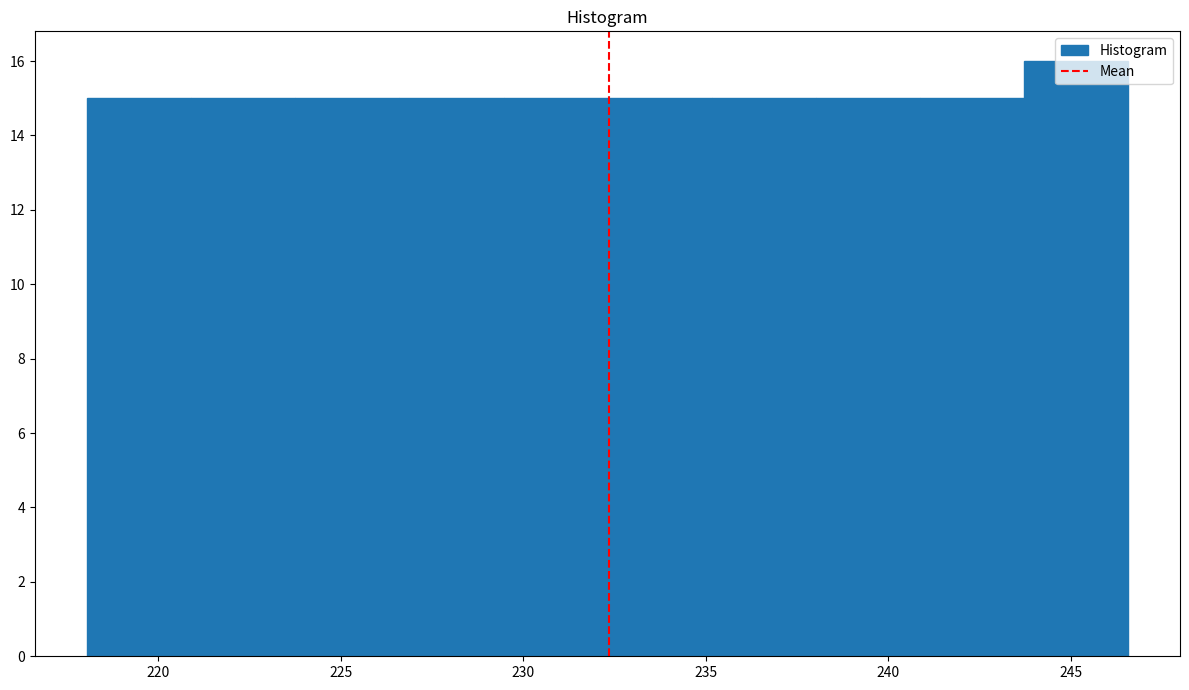

Reading left to right, transcribe this chart: for each bar, give the range it covers on the x-axis and its height. Neither the bar edges nor the heights are printed on the chart, so give them approximately, as read against the axes.

218.0 to 221.0: 15
221.0 to 224.0: 15
224.0 to 226.5: 15
226.5 to 229.5: 15
229.5 to 232.5: 15
232.5 to 235.0: 15
235.0 to 238.0: 15
238.0 to 241.0: 15
241.0 to 243.5: 15
243.5 to 246.5: 16